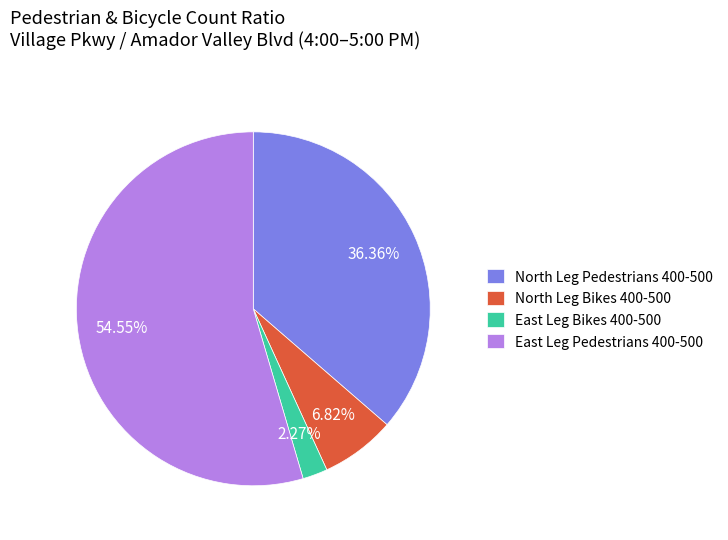

Is the sum of North Leg Bikes 400-500 and East Leg Pedestrians 400-500 greater than half?

Yes